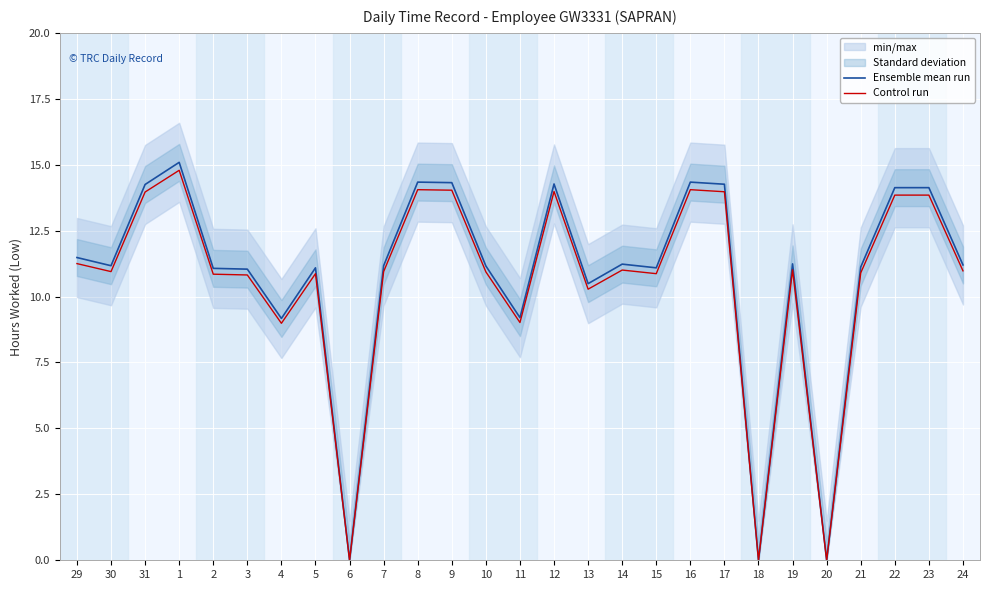

How many values in the Control run series are below 10?

5